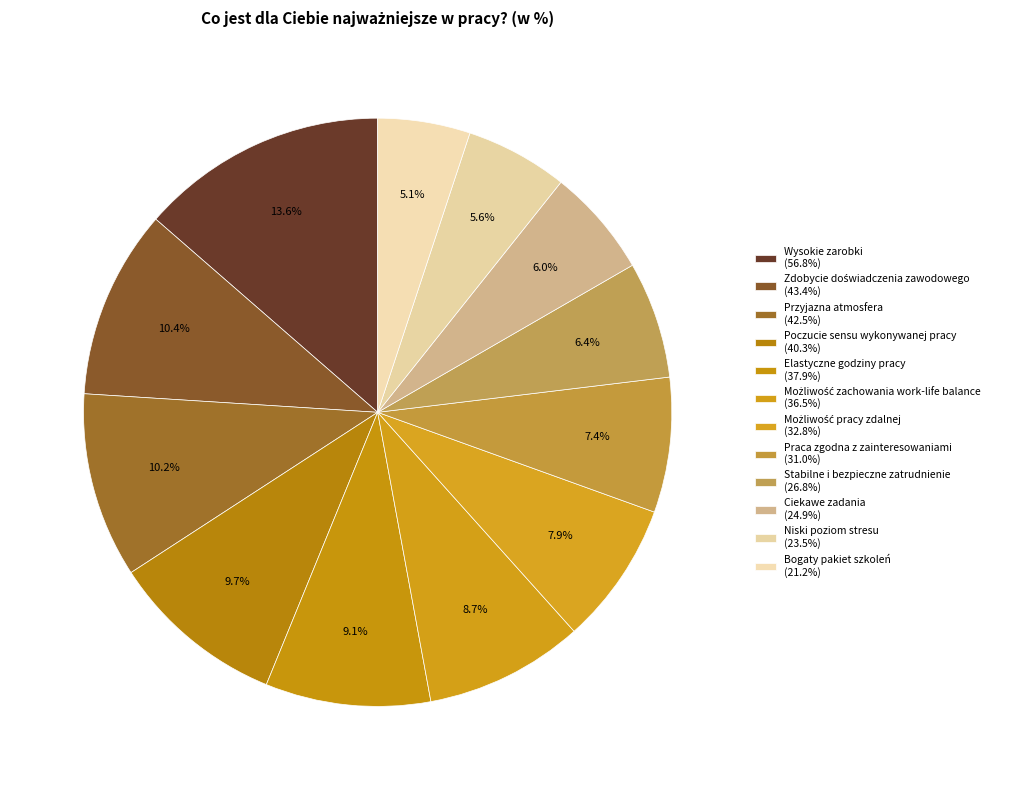

How many slices are in this pie chart?

12